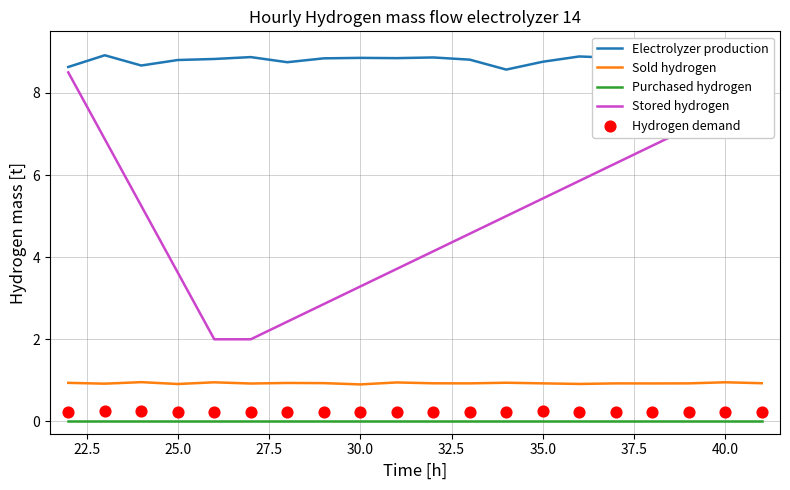

What is the maximum value for Stored hydrogen?

8.5